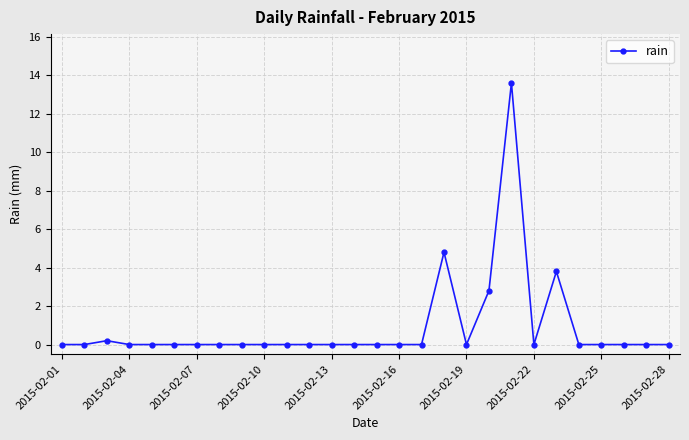

What is the difference between the second highest and second lowest values?

4.8